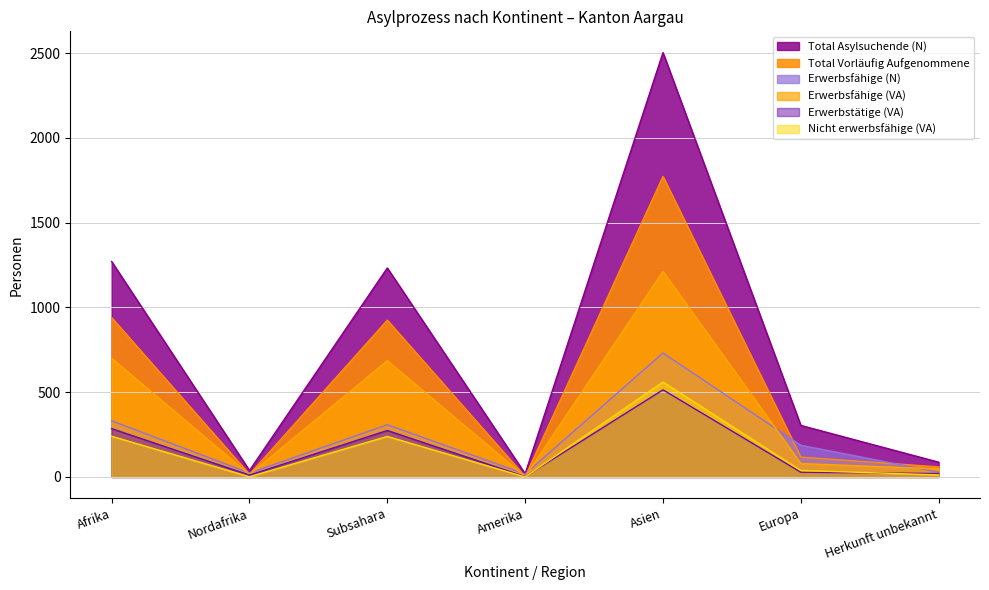

In Erwerbsfähige (VA), how many points are lower than both neighbors (excluding endpoints)?

2